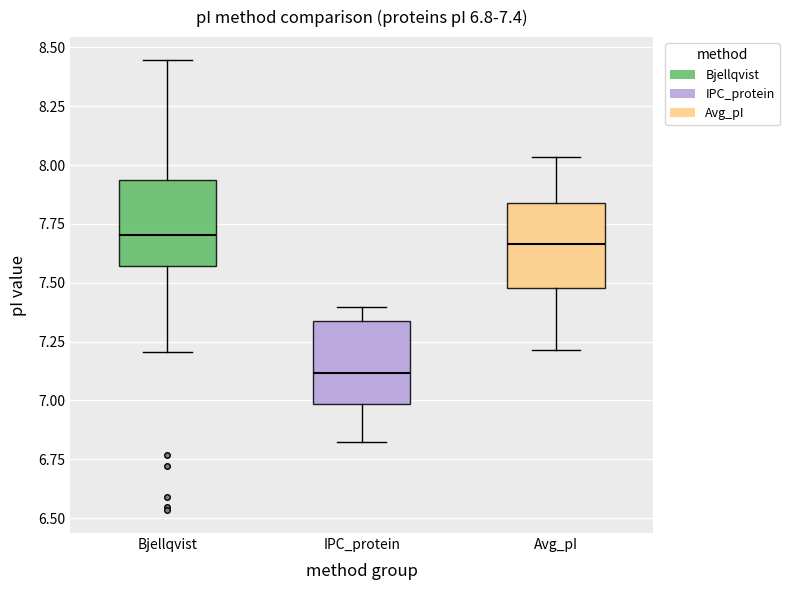

Which box's median line is the lowest?

IPC_protein